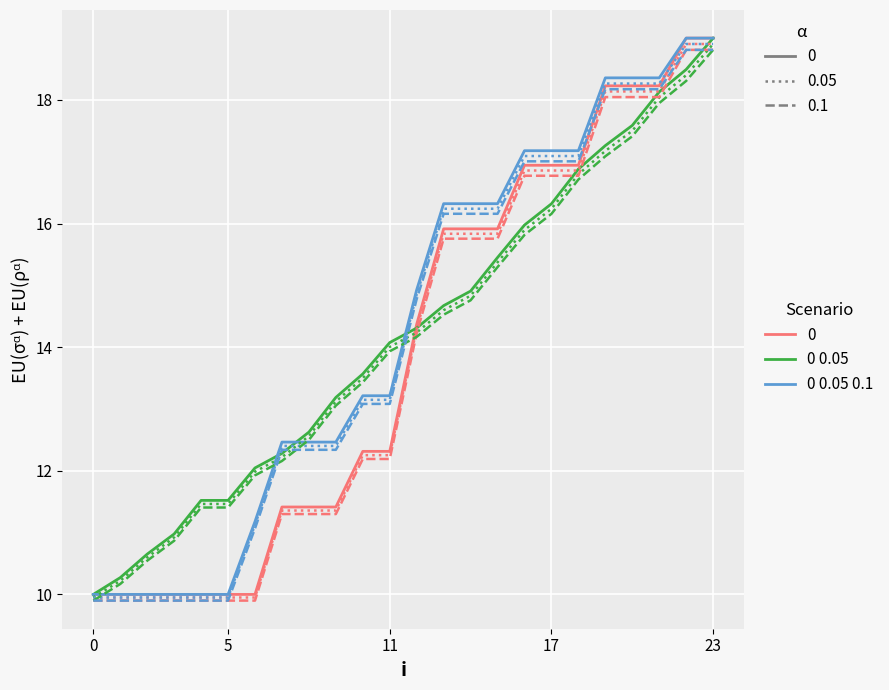

What is the minimum value shown in the chart?

9.9